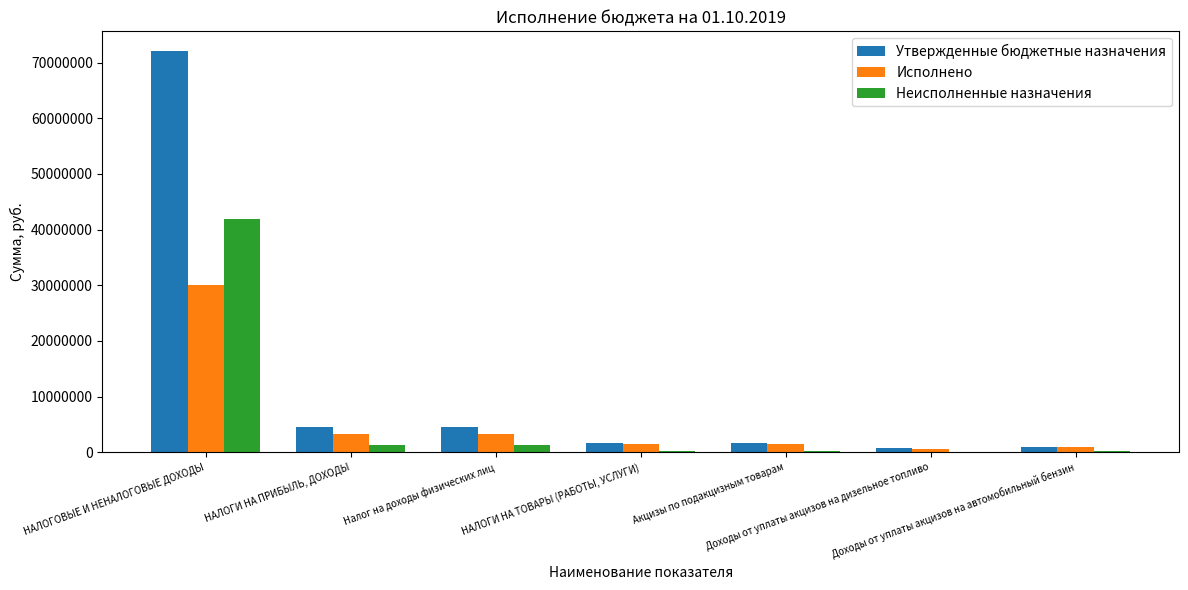

Which series changed the most between НАЛОГОВЫЕ И НЕНАЛОГОВЫЕ ДОХОДЫ and Акцизы по подакцизным товарам?

Утвержденные бюджетные назначения